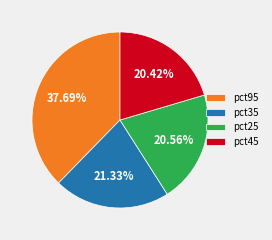

Combined, do pct45 and pct35 account for over 50%?

No